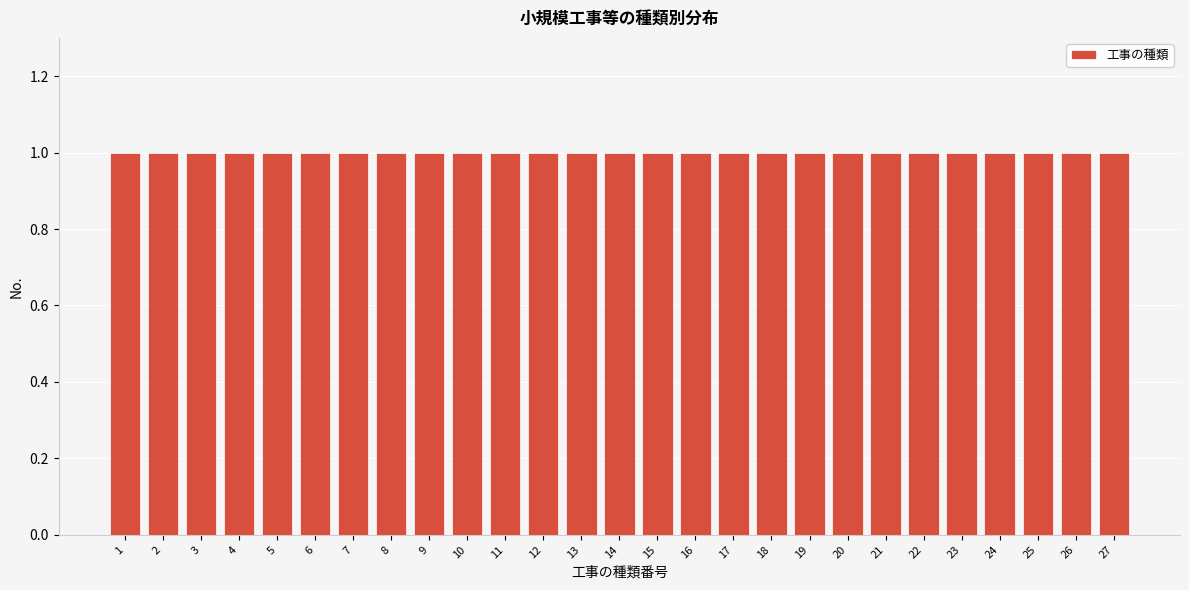

Reading left to right, transcribe this chart: for each bar, give the range it covers on the x-axis and its height. The values are not printed on the chart, so give them approximately, as read against the axis.

0.5 to 1.5: 1
1.5 to 2.5: 1
2.5 to 3.5: 1
3.5 to 4.5: 1
4.5 to 5.5: 1
5.5 to 6.5: 1
6.5 to 7.5: 1
7.5 to 8.5: 1
8.5 to 9.5: 1
9.5 to 10.5: 1
10.5 to 11.5: 1
11.5 to 12.5: 1
12.5 to 13.5: 1
13.5 to 14.5: 1
14.5 to 15.5: 1
15.5 to 16.5: 1
16.5 to 17.5: 1
17.5 to 18.5: 1
18.5 to 19.5: 1
19.5 to 20.5: 1
20.5 to 21.5: 1
21.5 to 22.5: 1
22.5 to 23.5: 1
23.5 to 24.5: 1
24.5 to 25.5: 1
25.5 to 26.5: 1
26.5 to 27.5: 1